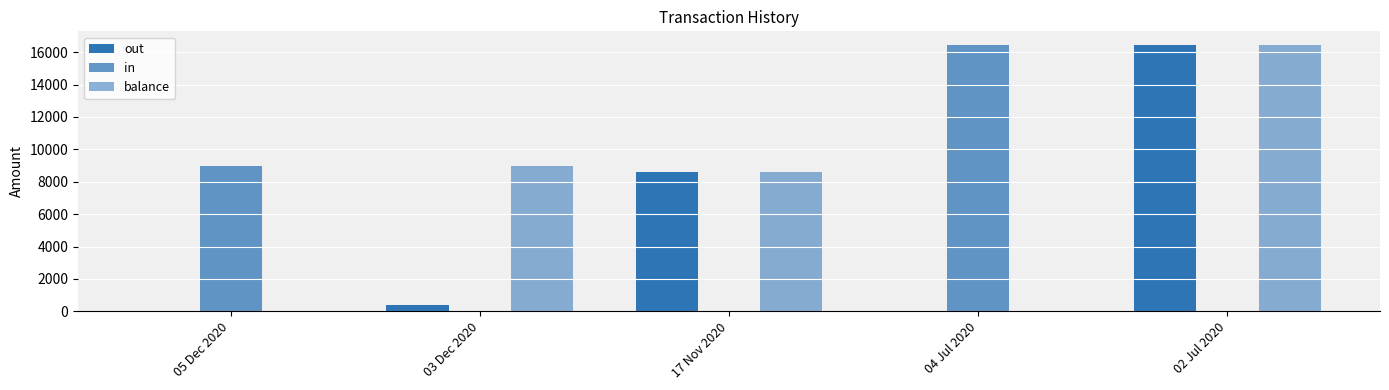

Count the number of categories in the chart.

5